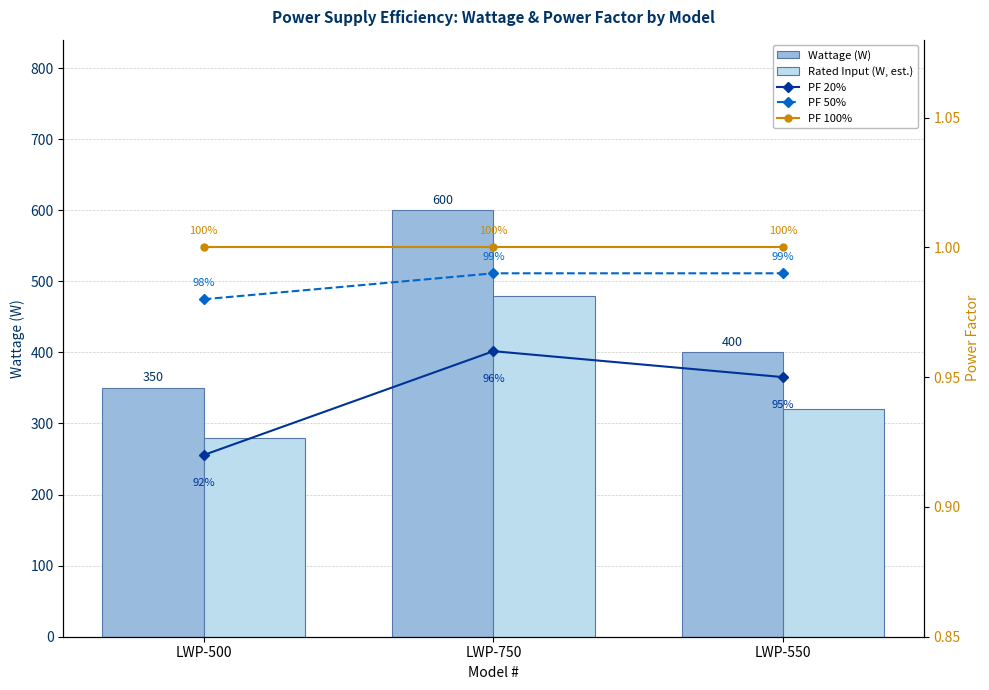

Reading left to right, list all the values displayed in this chart.

Wattage (W): 350.0	600.0	400.0
Rated Input (W, est.): 280.0	480.0	320.0
PF 20%: 0.9	1.0	0.9
PF 50%: 1.0	1.0	1.0
PF 100%: 1.0	1.0	1.0